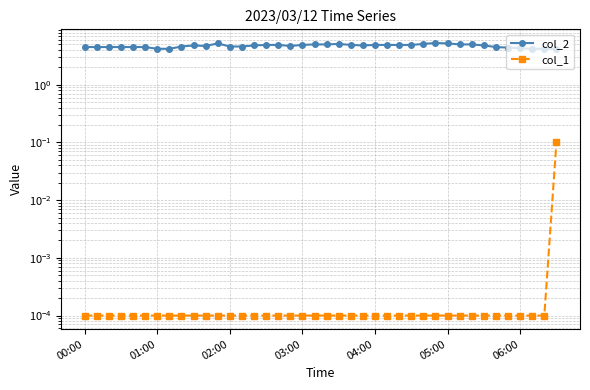

True or false: col_1 and col_2 intersect in this chart.

False